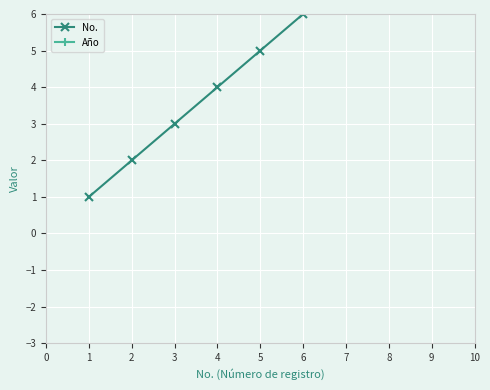

Is the value of No. at 3 greater than the value of Año at 6?

No